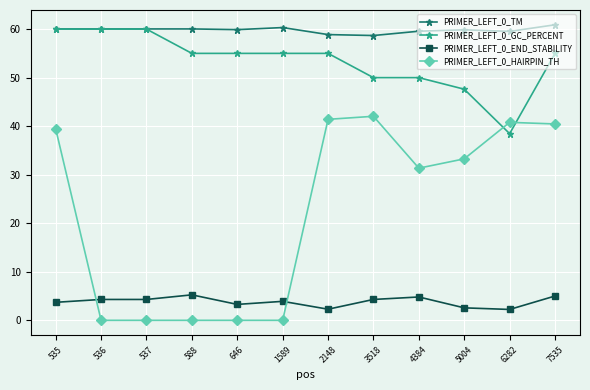

What is the sum of all PRIMER_LEFT_0_TM values?

717.7